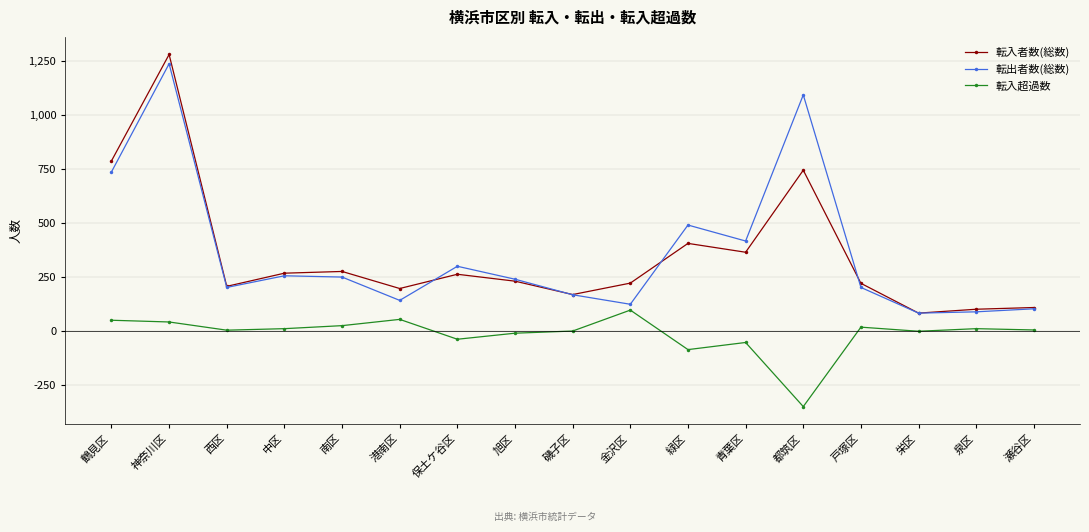

What is the difference between the maximum and minimum values in the 転出者数(総数) series?

1155